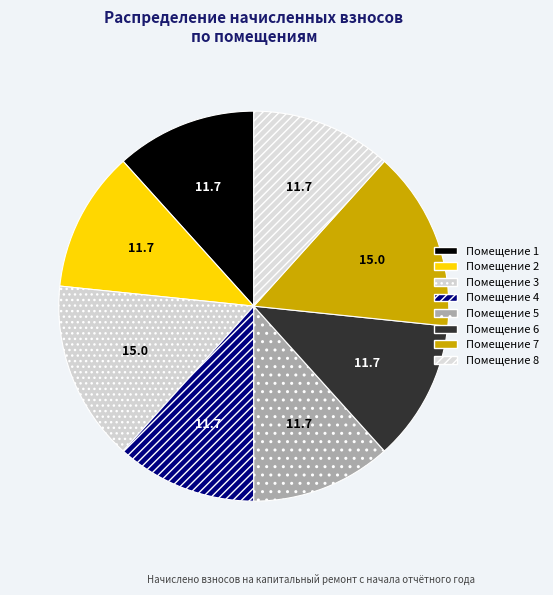

Count the number of slices in the pie.

8